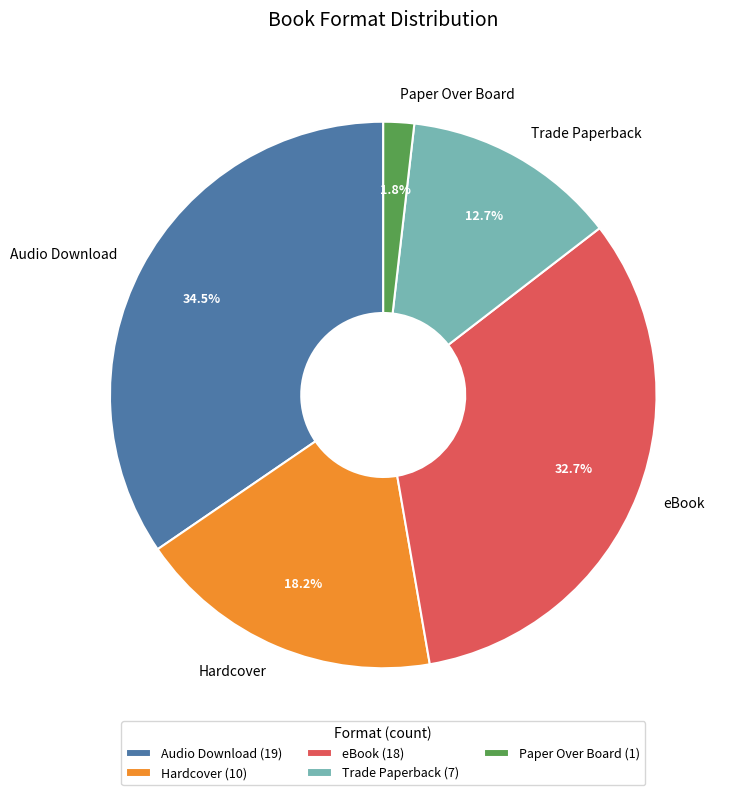

Count the number of slices in the pie.

5